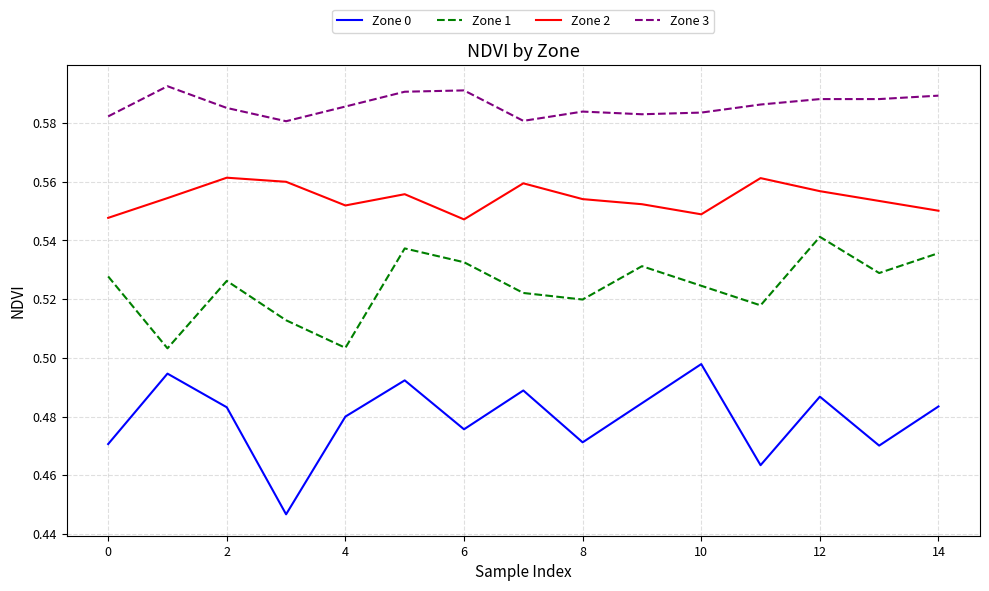

Which series has the widest spread of values?

Zone 0